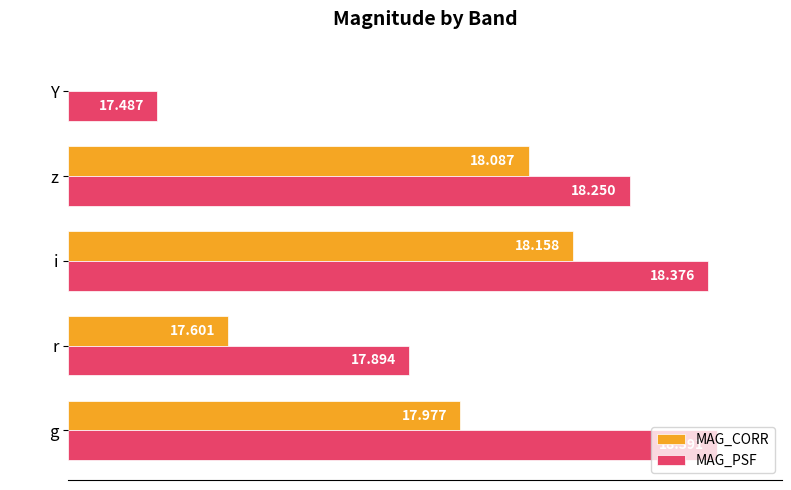

What are all the series names shown in the legend?

MAG_CORR, MAG_PSF